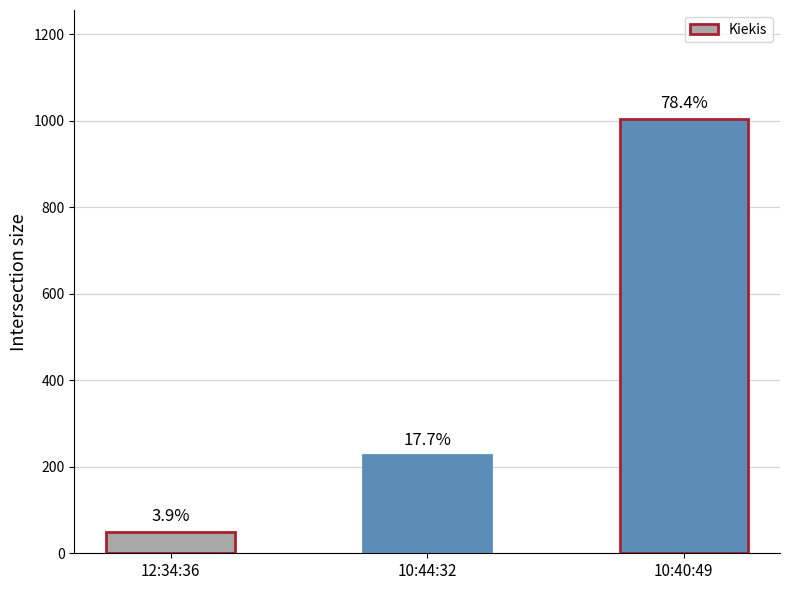

What is the maximum value shown in the chart?

1005